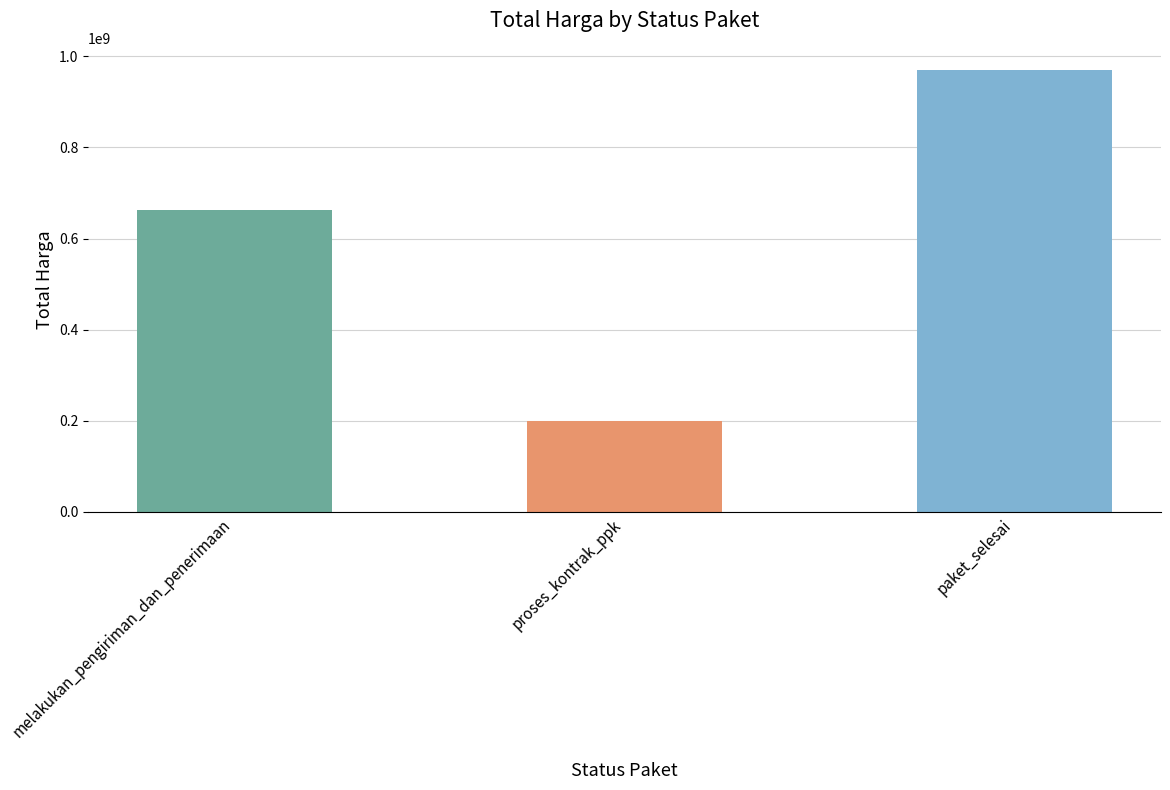

What is the approximate value at proses_kontrak_ppk?

199000000